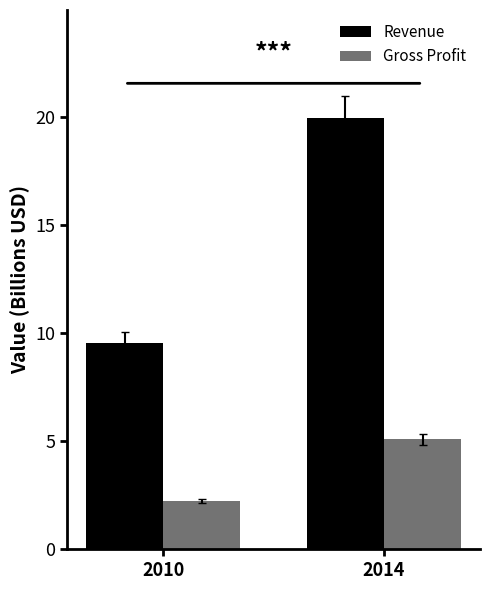

What is the sum of the Revenue values at 2010 and 2014?

29.5